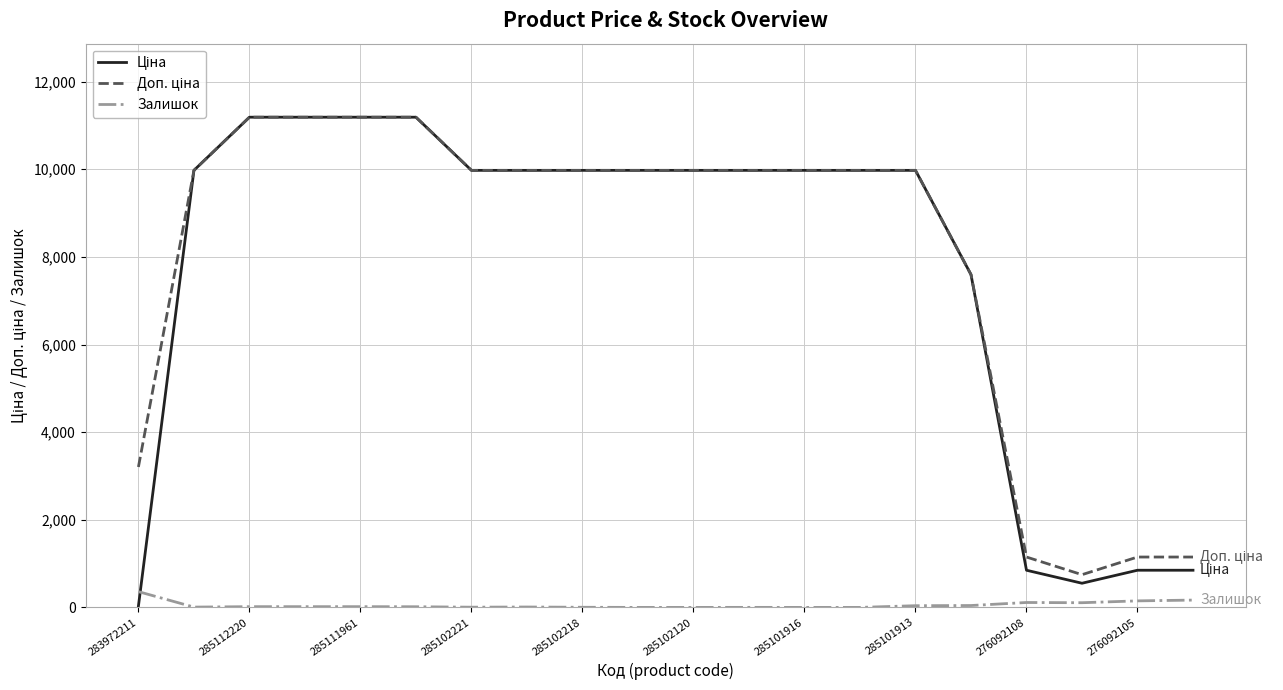

What is the maximum value shown in the chart?

11188.2